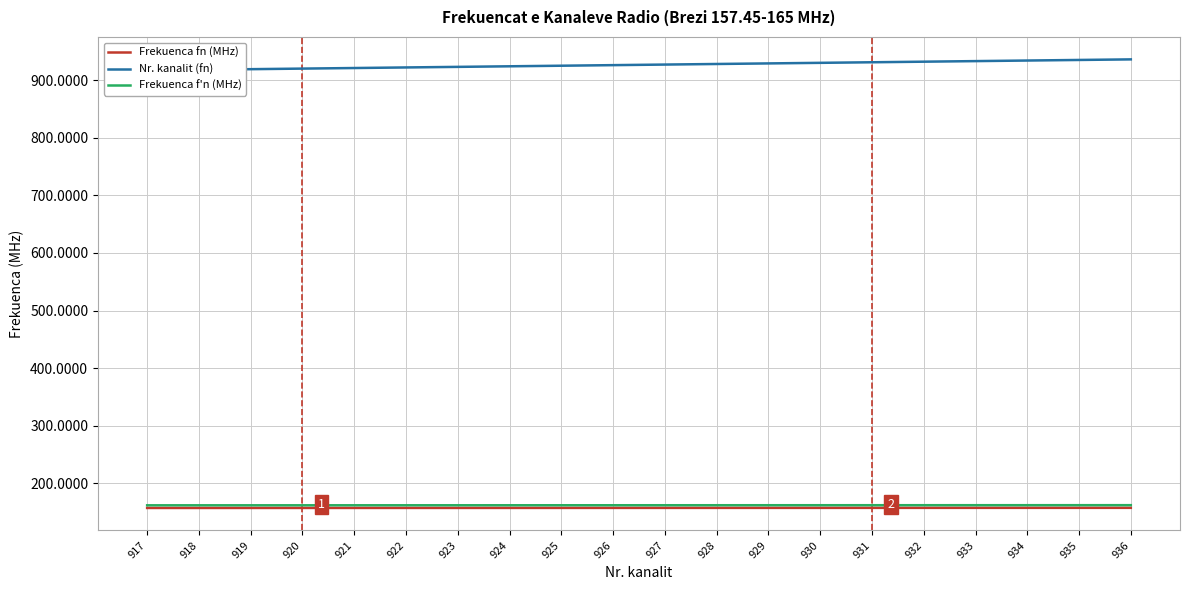

The Nr. kanalit (fn) series shows 1595.0 at 923. True or false?

False